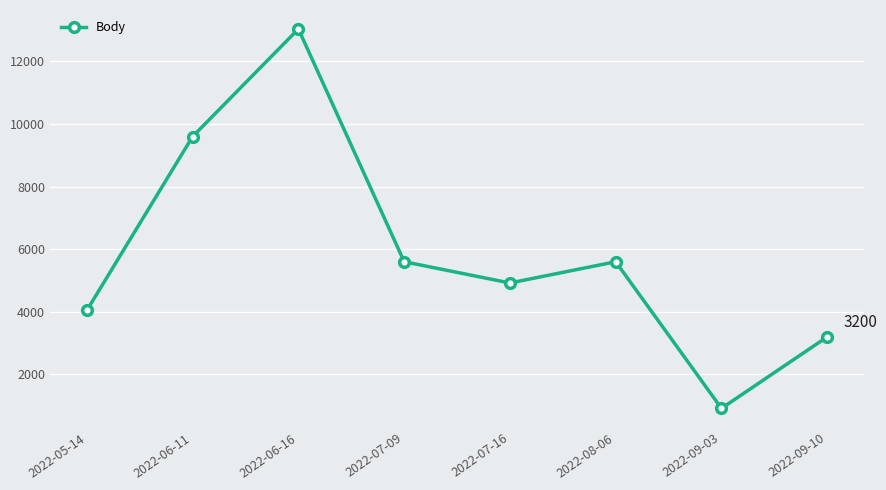

How many interior local peaks (higher than both neighbors) does the data have?

2